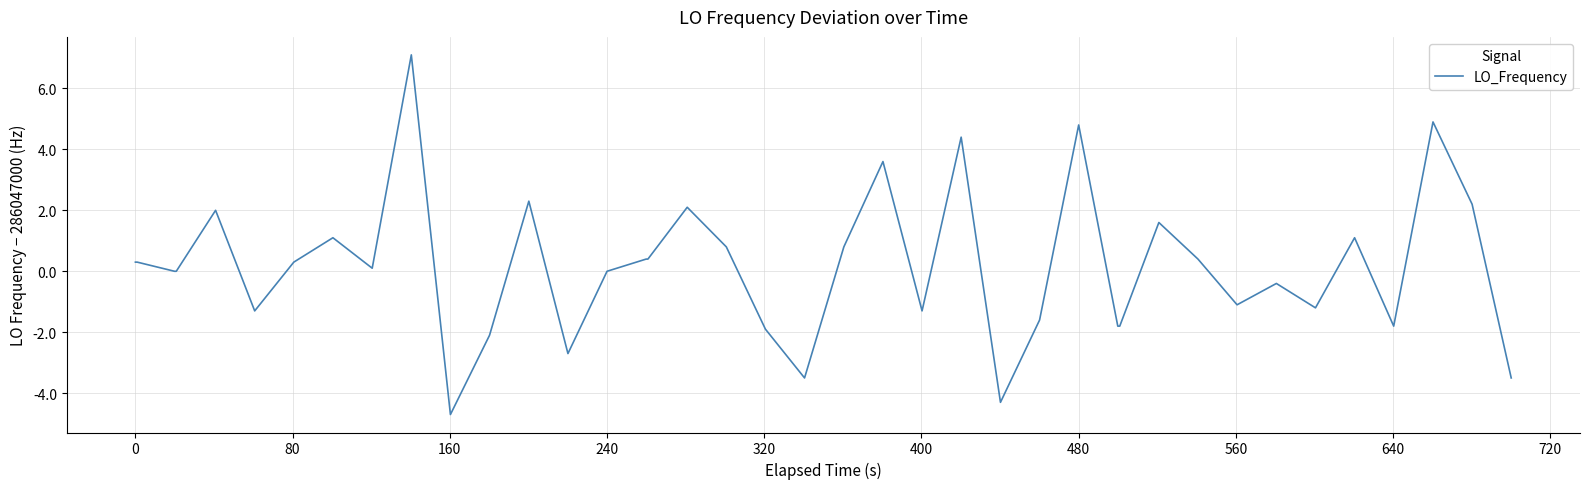

What is the difference between the maximum and minimum values?

11.8